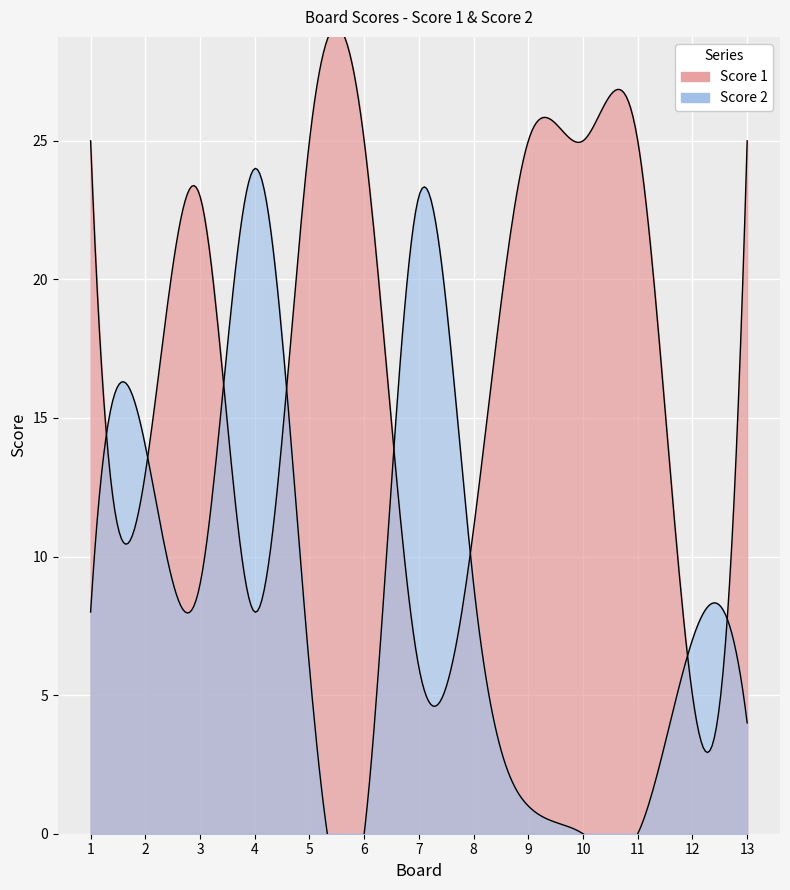

At which label is Score 2 closest to 12?

2